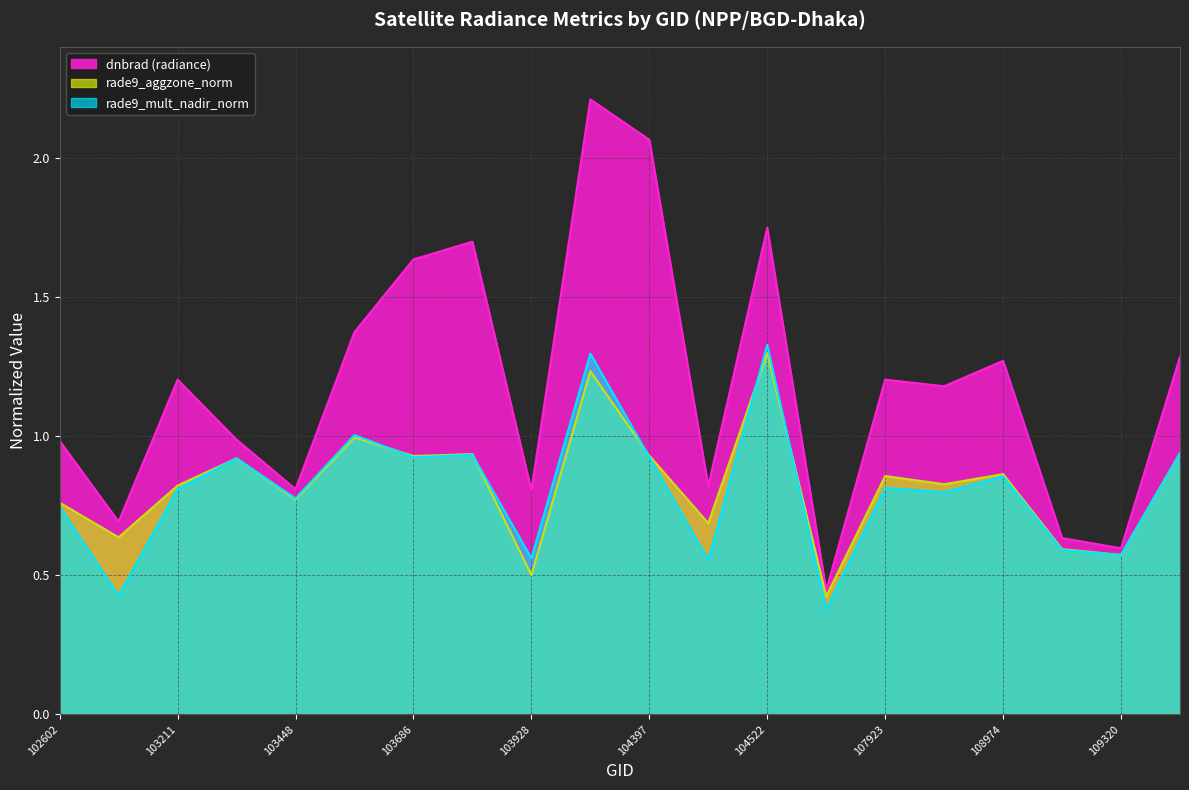

What is the sum of all dnbrad values?

23.7